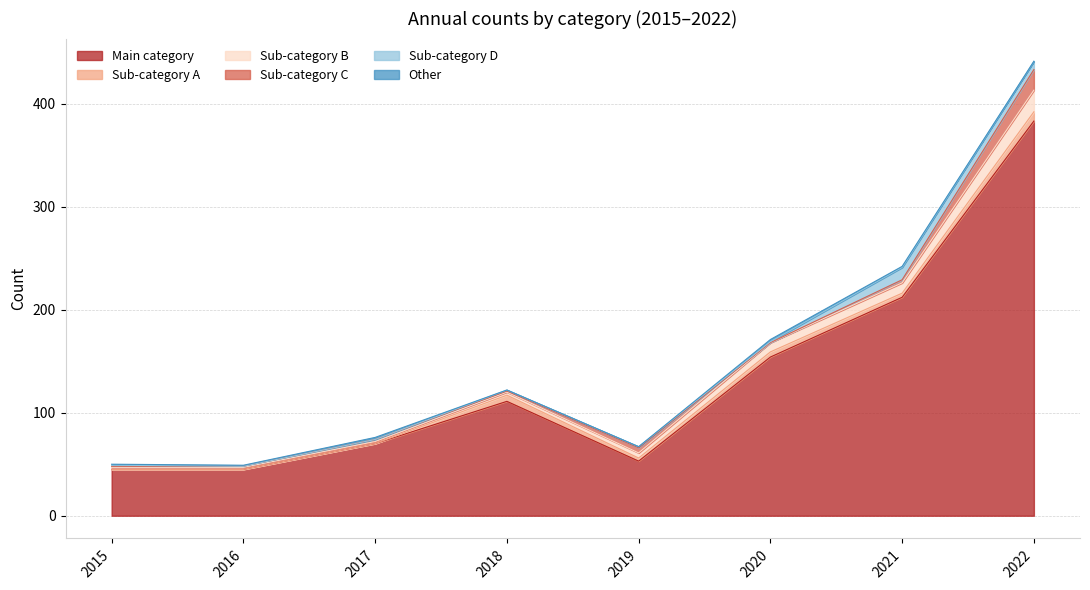

Between 2021 and 2022, which is larger?

2022